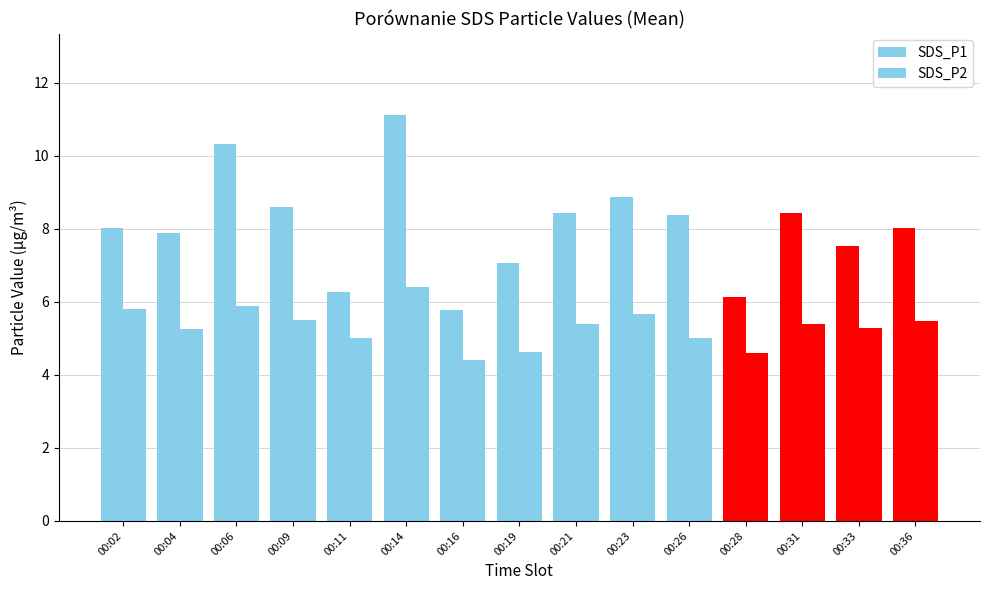

Reading left to right, transcribe all the data shown in this chart.

SDS_P1: 8.0	7.9	10.3	8.6	6.3	11.1	5.8	7.1	8.4	8.9	8.4	6.1	8.4	7.5	8.0
SDS_P2: 5.8	5.3	5.9	5.5	5.0	6.4	4.4	4.6	5.4	5.7	5.0	4.6	5.4	5.3	5.5